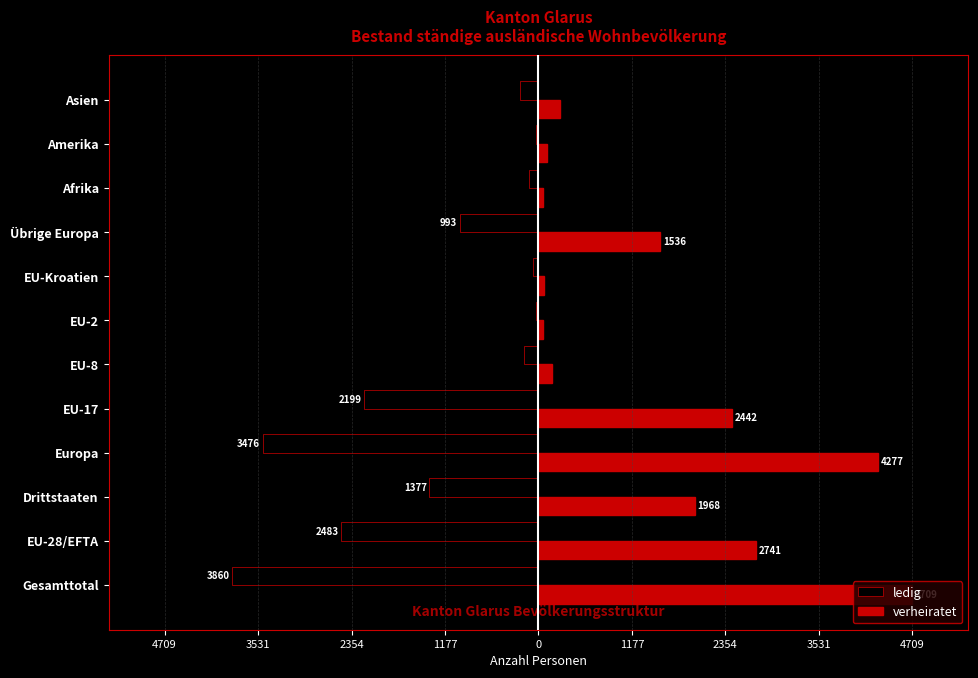

What are all the series names shown in the legend?

ledig, verheiratet